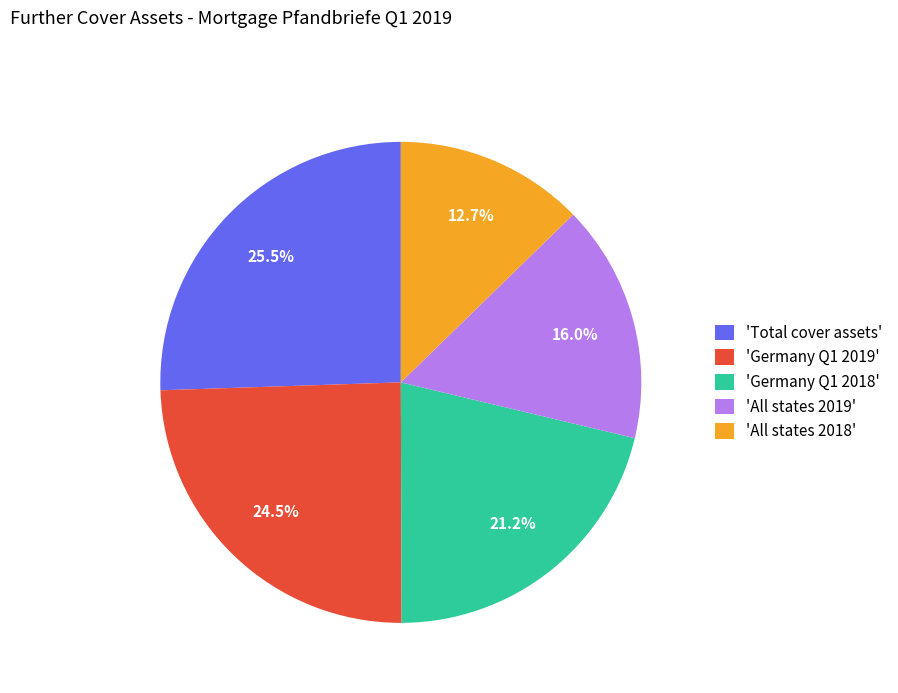

What percentage is NOT represented by 'Germany Q1 2019'?

75.5%